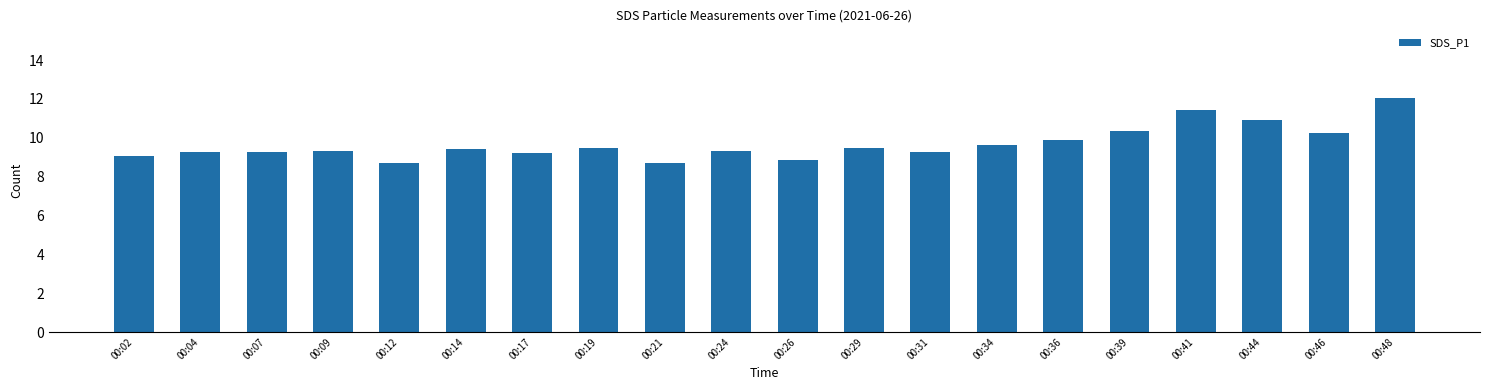

At which label is the value closest to 10?

00:36